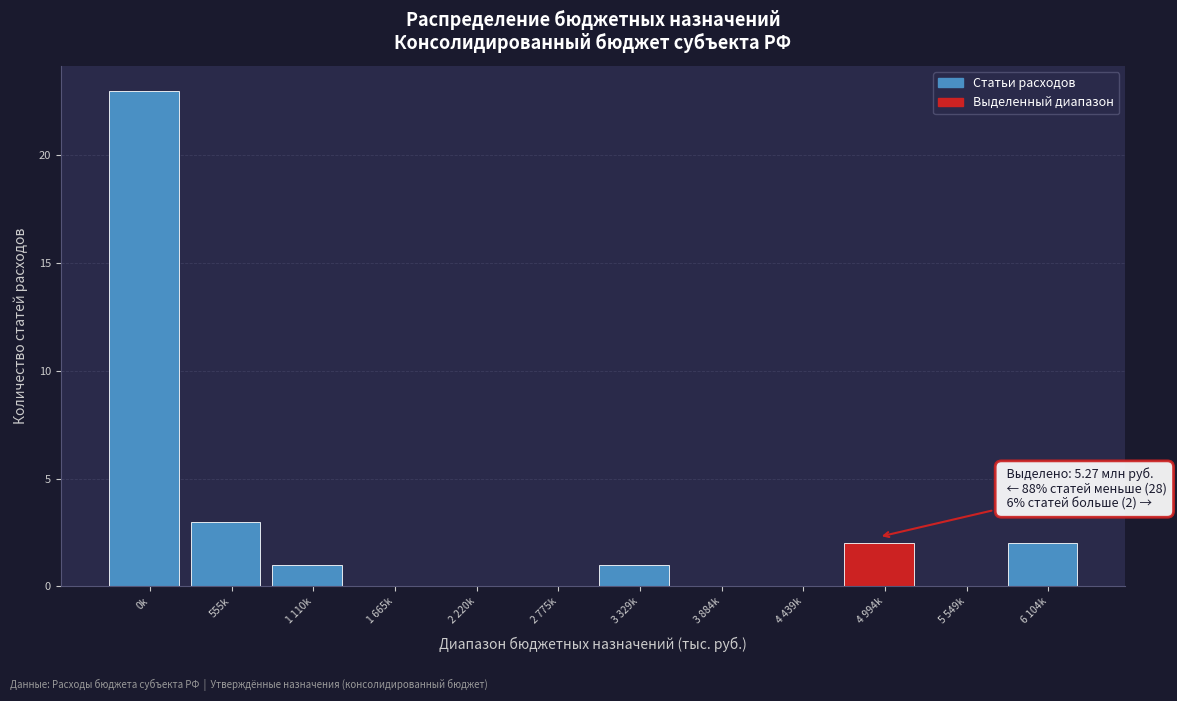

Reading right to left, transcribe all the data shown in this chart.

6 104k=2	5 549k=0	4 994k=2	4 439k=0	3 884k=0	3 329k=1	2 775k=0	2 220k=0	1 665k=0	1 110k=1	555k=3	0k=23